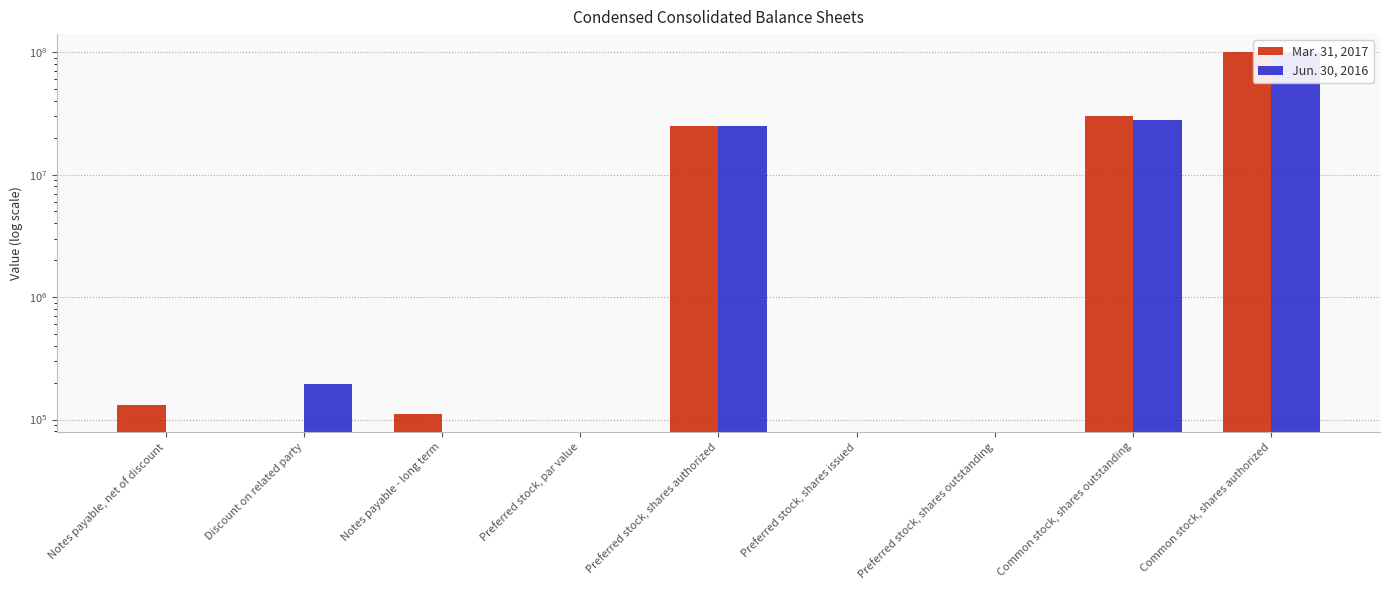

What is the label of the 3rd bar from the right?

Preferred stock, shares outstanding